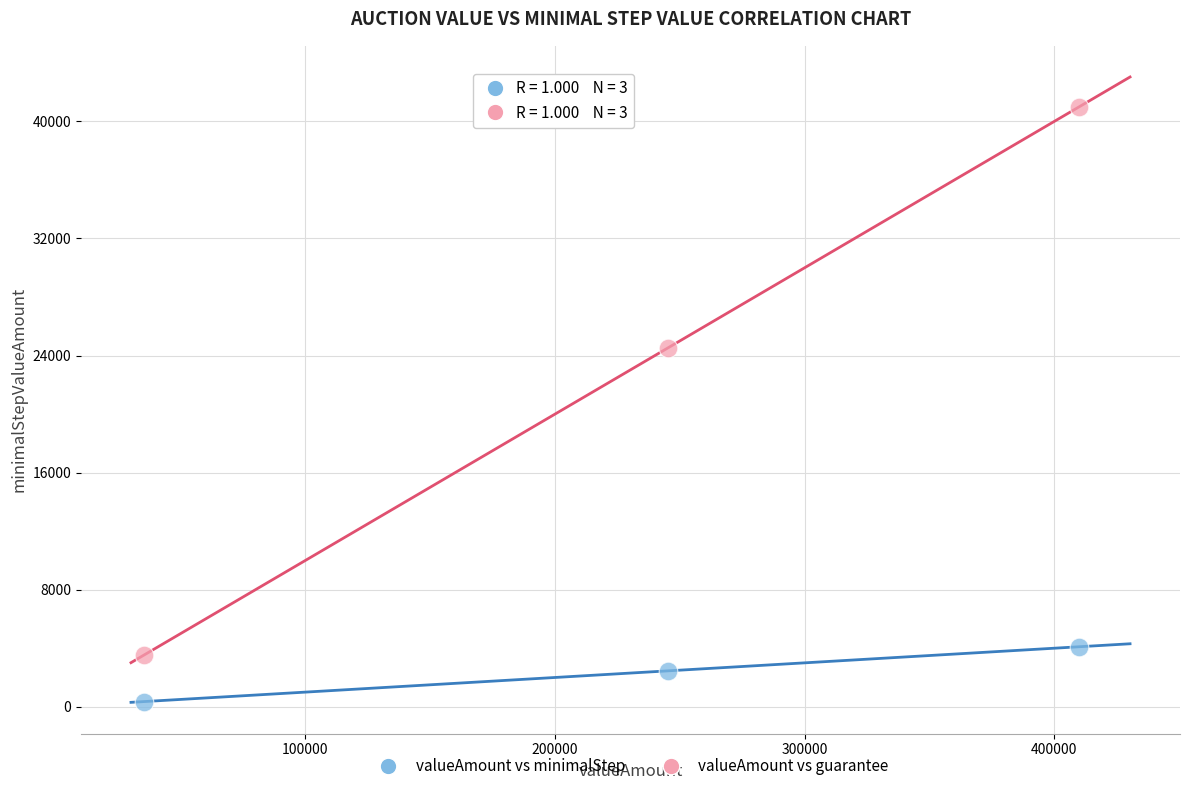

Across all data points, what is the average Y value?

12661.4